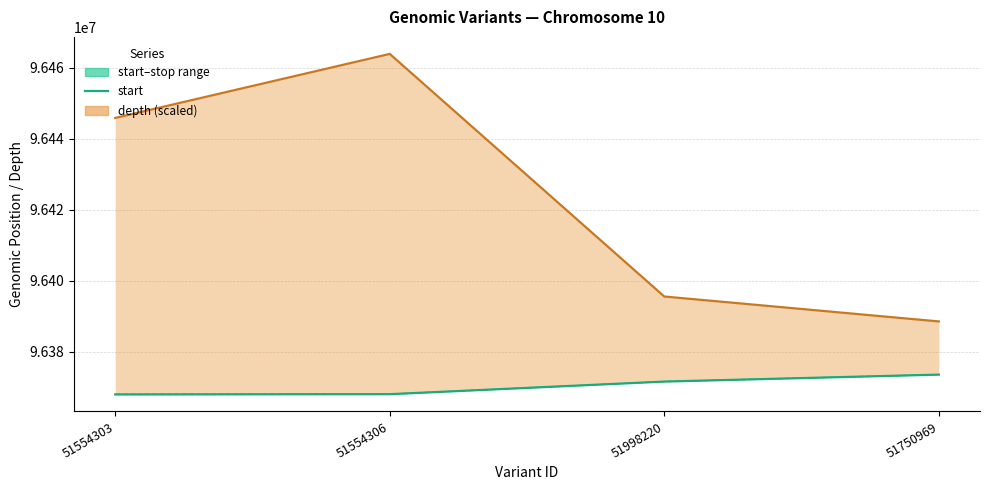

Which label corresponds to the largest value in the chart?

51750969